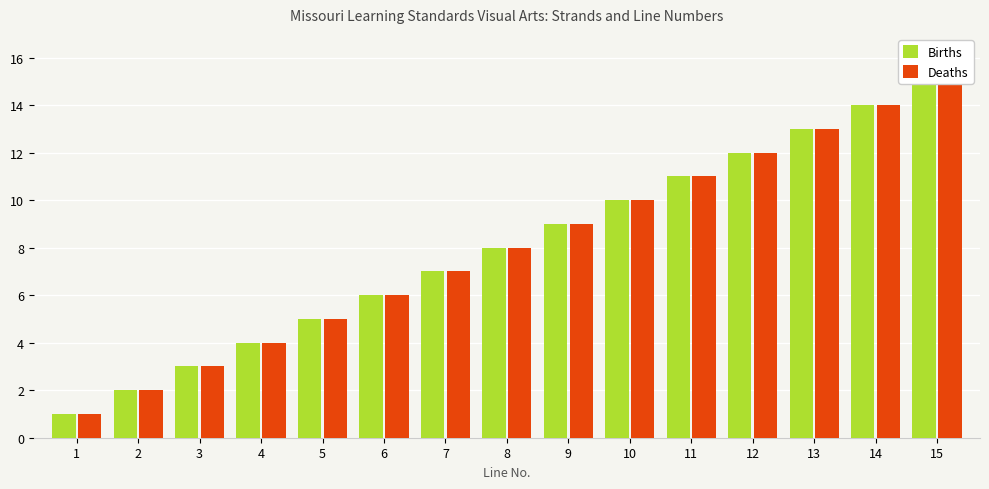

Which category has the highest value in the Births series?

15